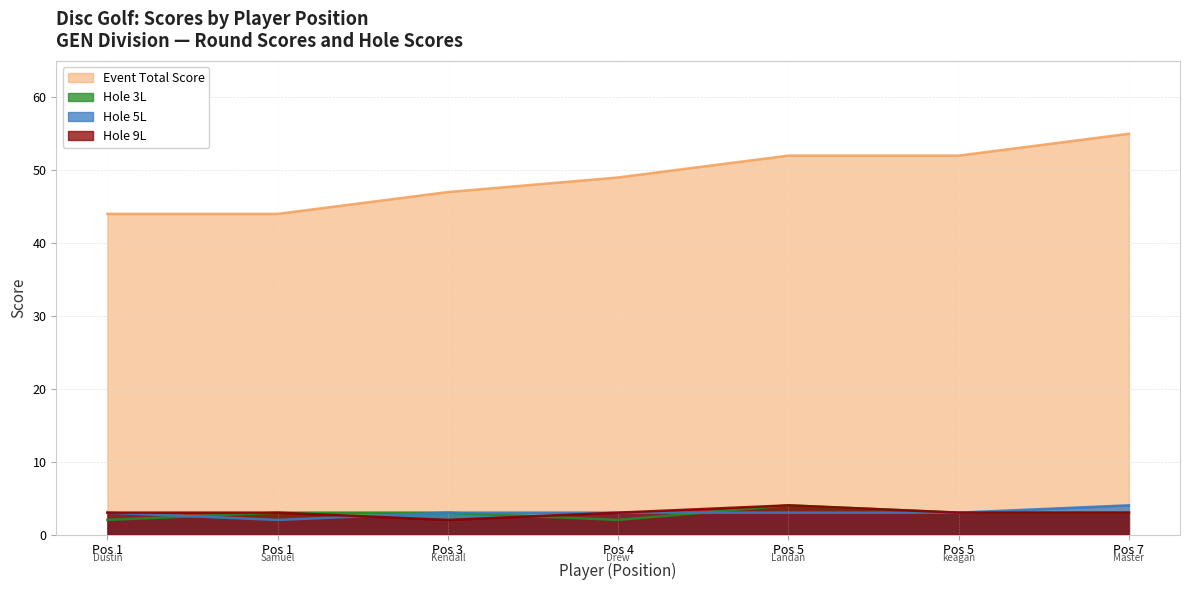

What is the label of the 6th point from the right?

Samuel Hofstetter & Spencer Gee